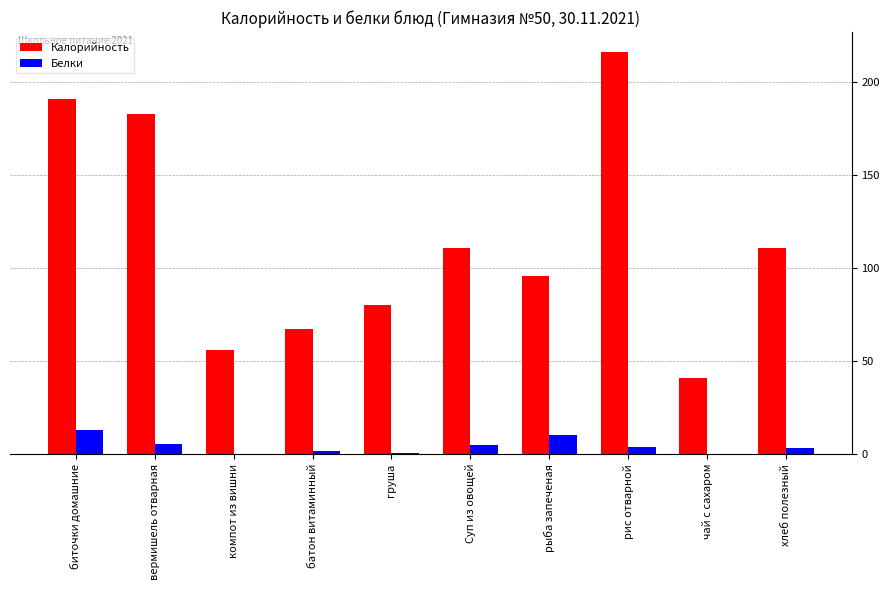

Which label corresponds to the largest value in the chart?

рис отварной